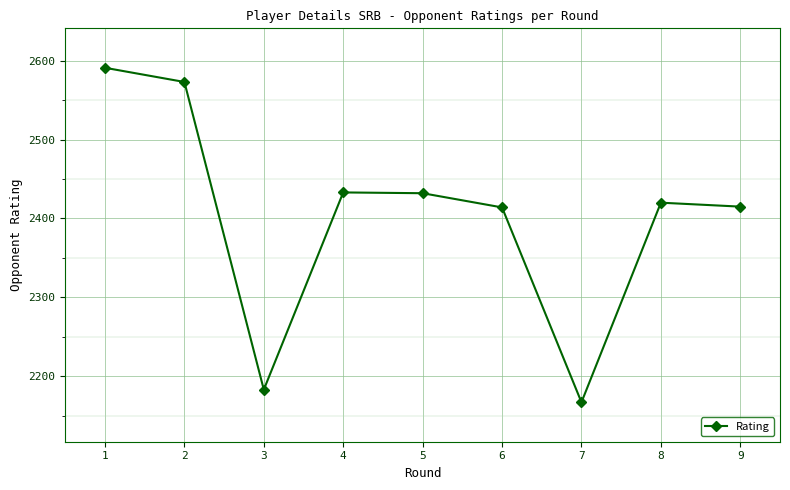

What value does the data have at 9, to the nearest 50?

2400